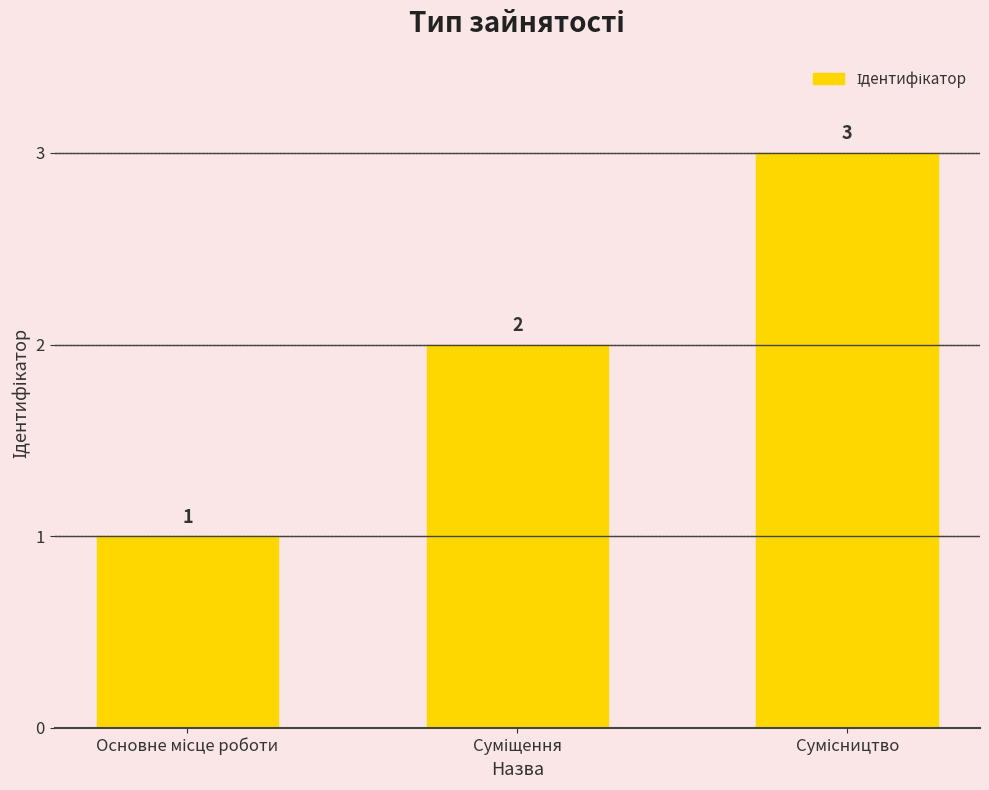

What is the value of the 1st bar from the left?

1